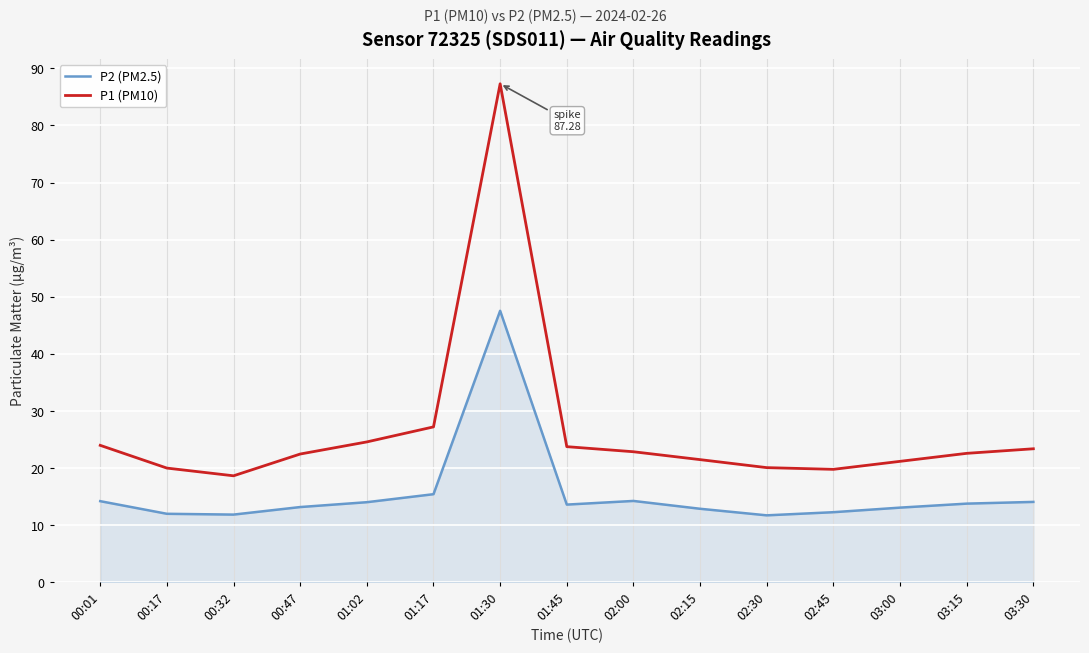

Is the value of P2 (PM2.5) at 00:32 greater than the value of P1 (PM10) at 01:17?

No